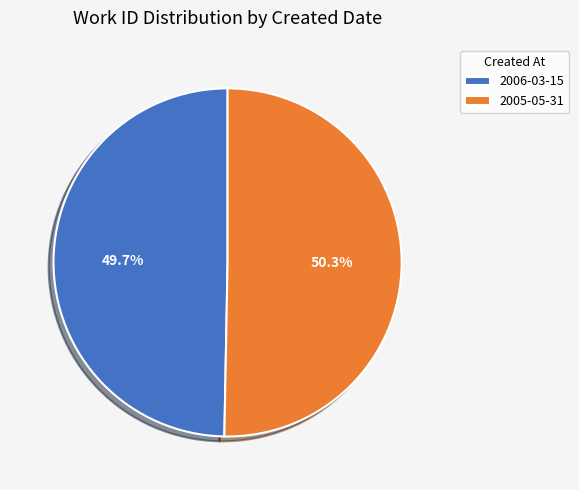

How many slices are in this pie chart?

2